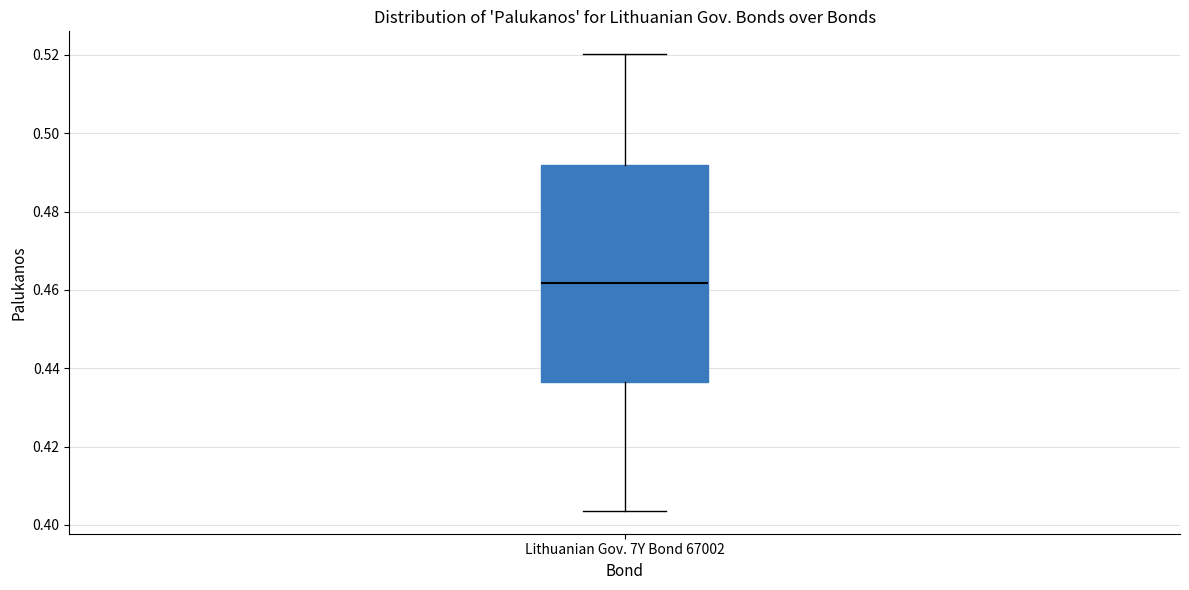

Read this box plot against the y-axis: the position of the median line, the range covered by the box, and the ends of both whiskers. The values are not printed on the chart, so give them approximately, as read against the axis.

median 0.462, box 0.436 to 0.492, whiskers 0.404 to 0.520